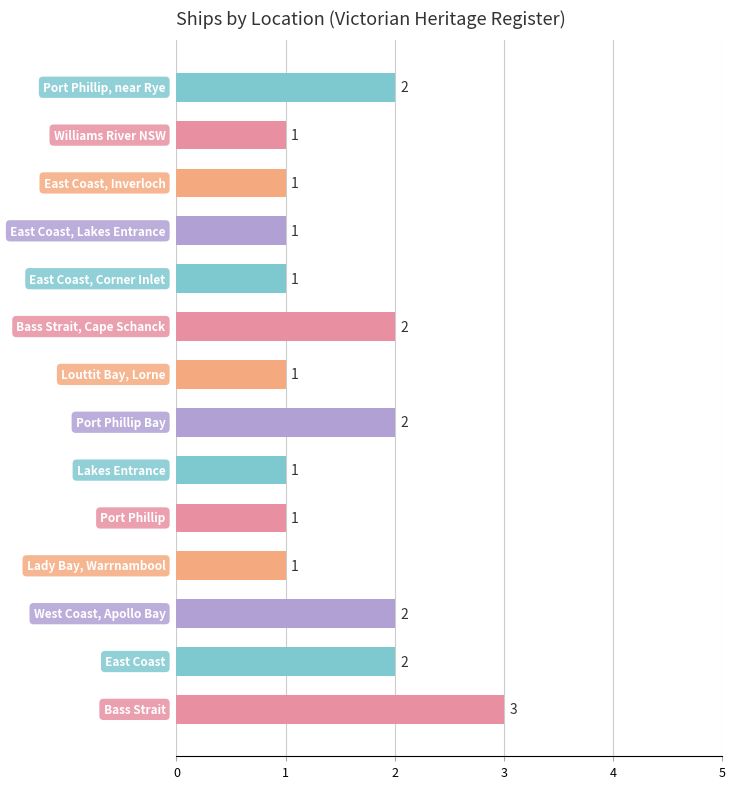

Reading top to bottom, extract all data points from this chart.

2	1	1	1	1	2	1	2	1	1	1	2	2	3